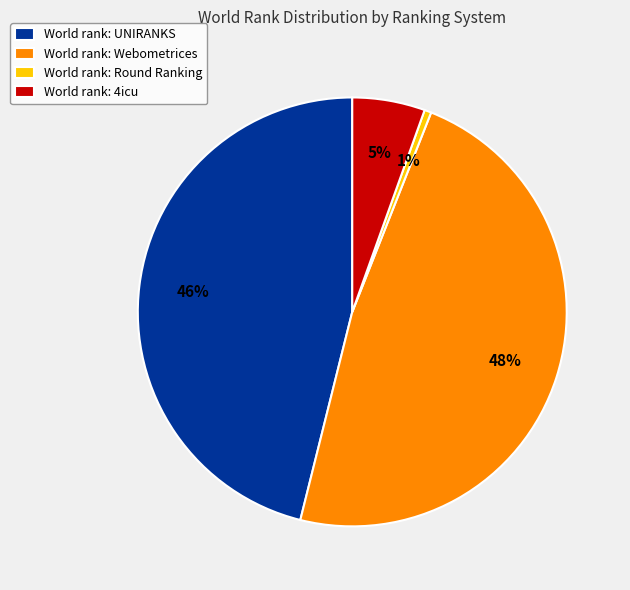

To the nearest percent, what is the difference between the largest and smallest slice percentages?

47%